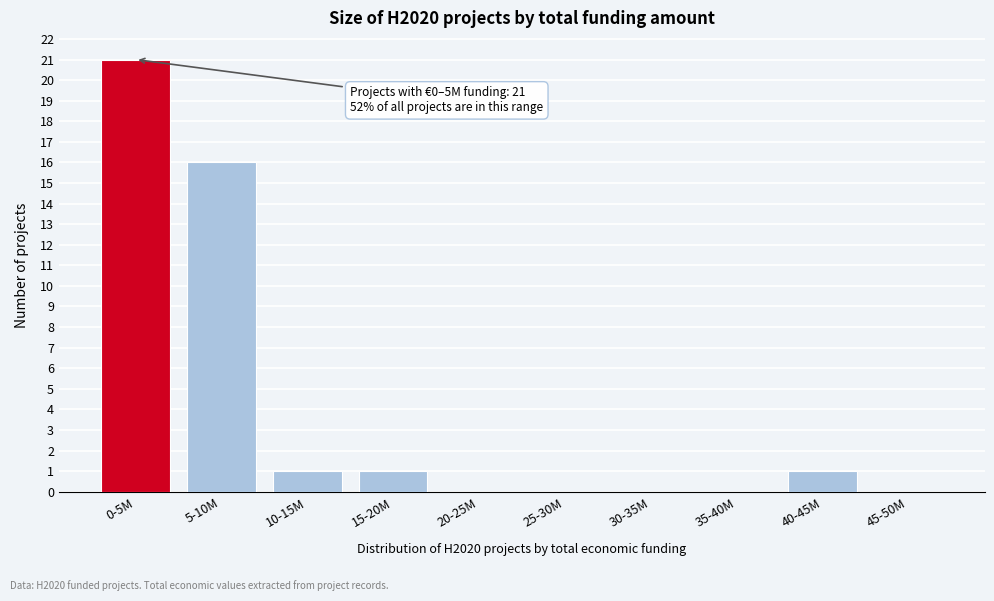

Reading left to right, transcribe all the data shown in this chart.

0-5M=21	5-10M=16	10-15M=1	15-20M=1	20-25M=0	25-30M=0	30-35M=0	35-40M=0	40-45M=1	45-50M=0